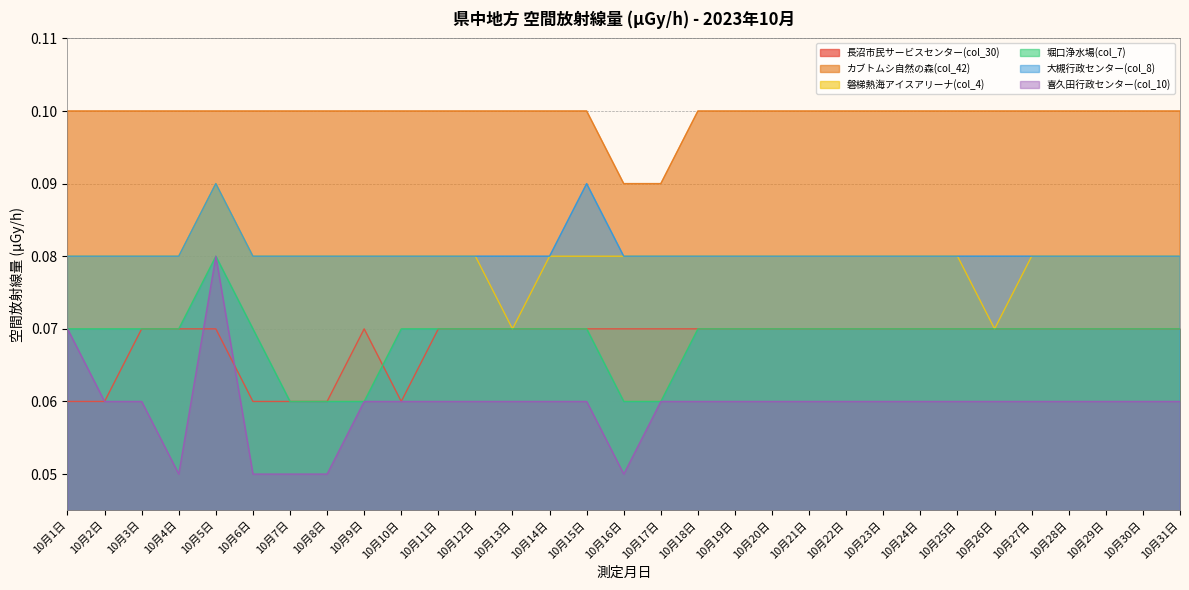

Is the value of 長沼市民サービスセンター(col_30) at 10月15日 greater than the value of 堀口浄水場(col_7) at 10月23日?

No